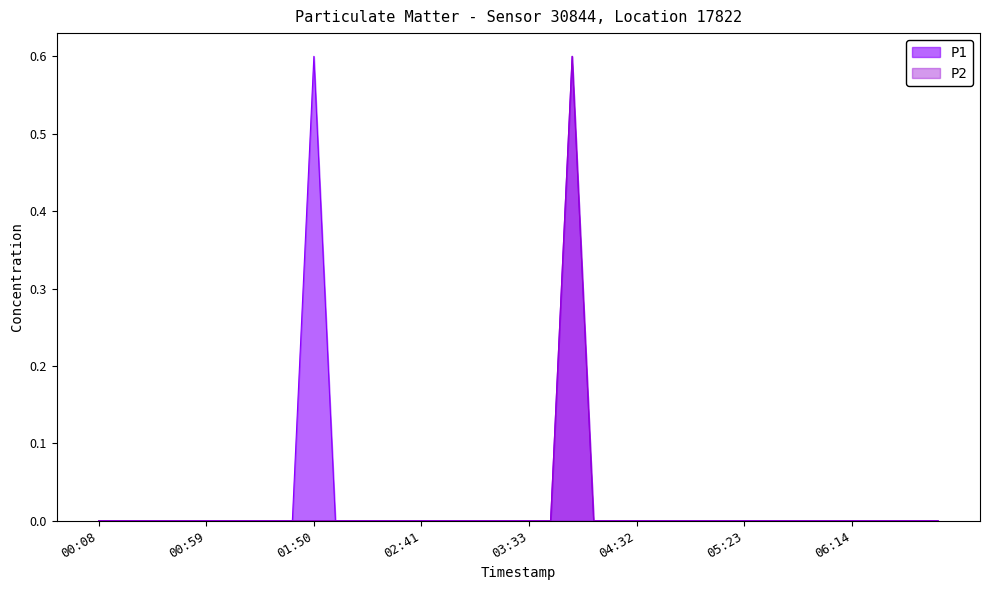

True or false: P2 and P1 cross at least once.

False